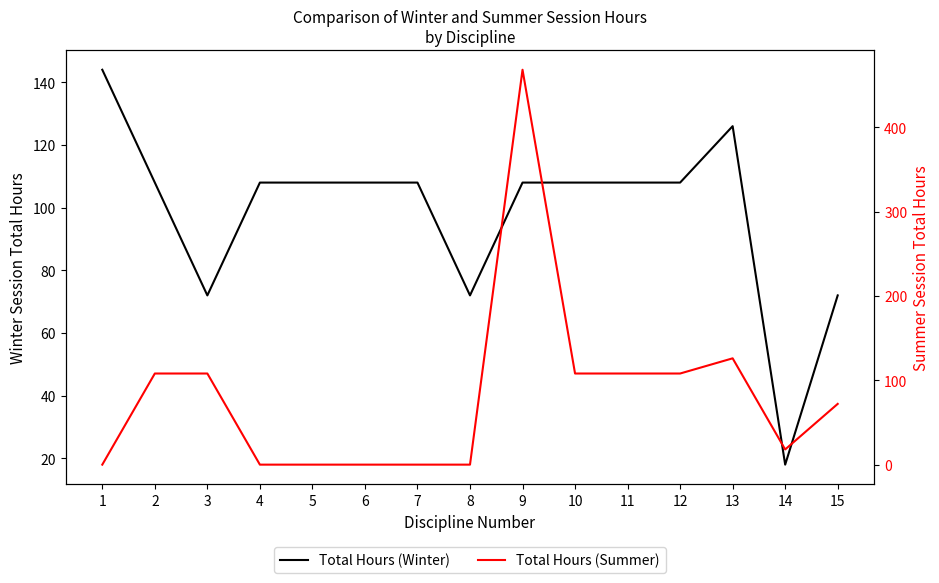

Where is the first local minimum for Total Hours (Winter)?

3